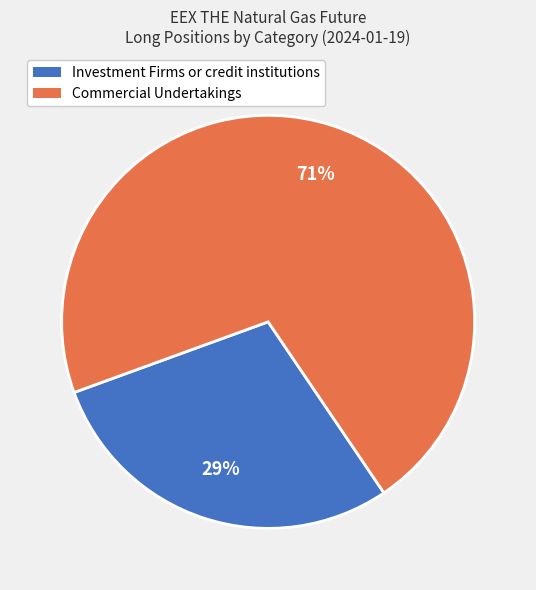

To the nearest percent, what is the combined percentage of Investment Firms or credit institutions and Commercial Undertakings?

100%